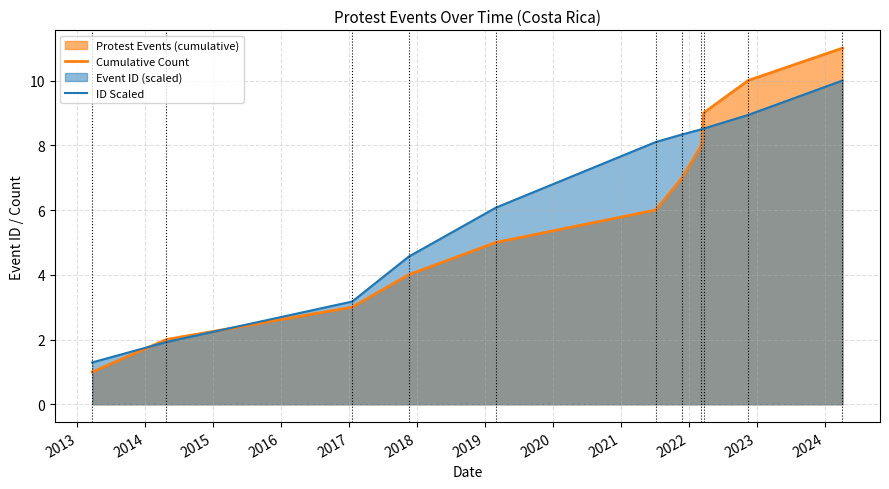

Reading left to right, extract all data points from this chart.

Cumulative Count: 1.0	2.0	3.0	4.0	5.0	6.0	7.0	8.0	9.0	10.0	11.0
ID Scaled: 1.3	1.9	3.2	4.6	6.1	8.1	8.3	8.5	8.5	8.9	10.0